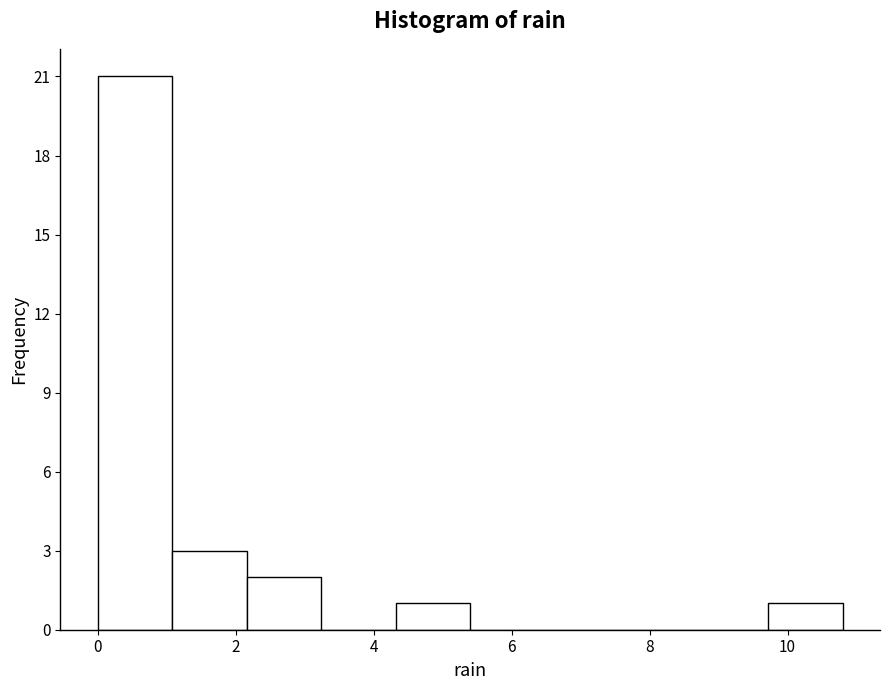

How tall is the bar that spans 1.08 to 2.16 on the x-axis? Neither the bar edges nor the heights are printed on the chart, so give them approximately, as read against the axes.

3